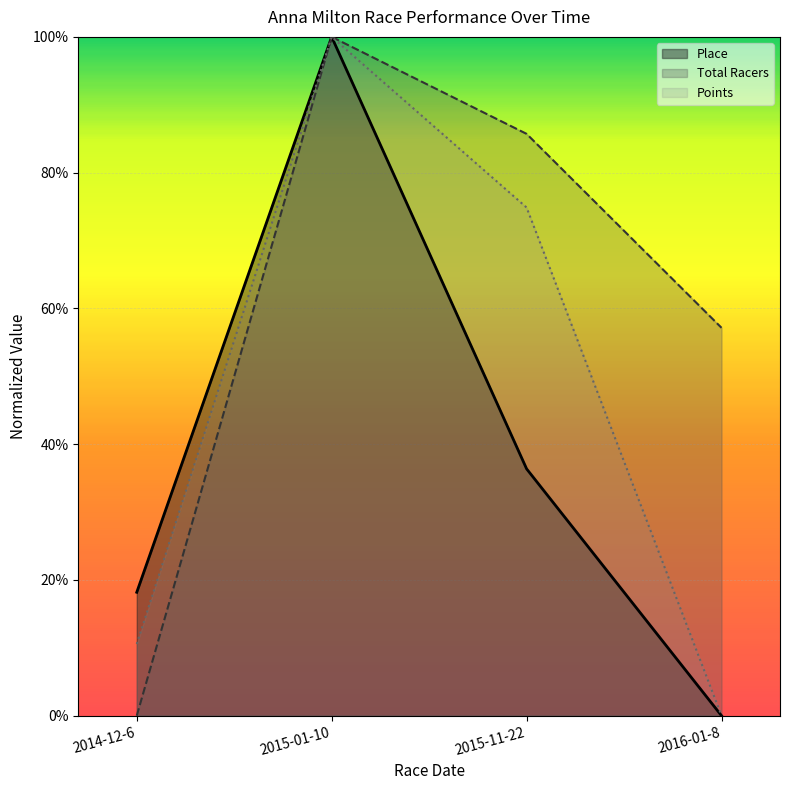

True or false: Total Racers and Place intersect in this chart.

False